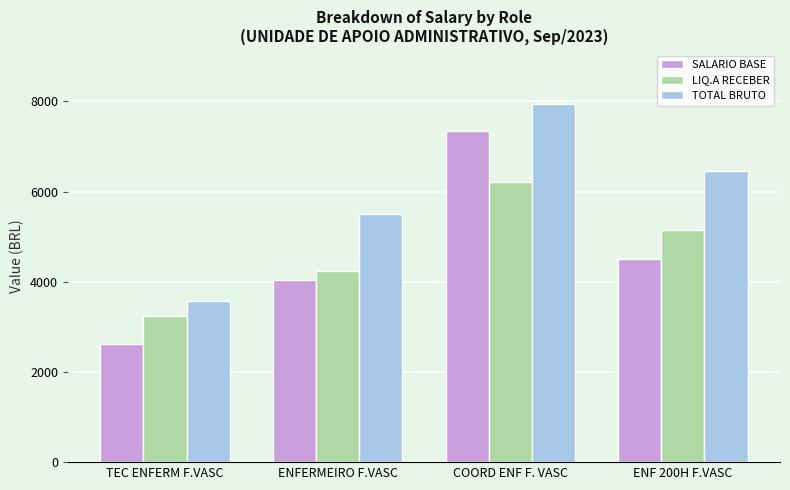

What are all the series names shown in the legend?

SALARIO BASE, LIQ.A RECEBER, TOTAL BRUTO